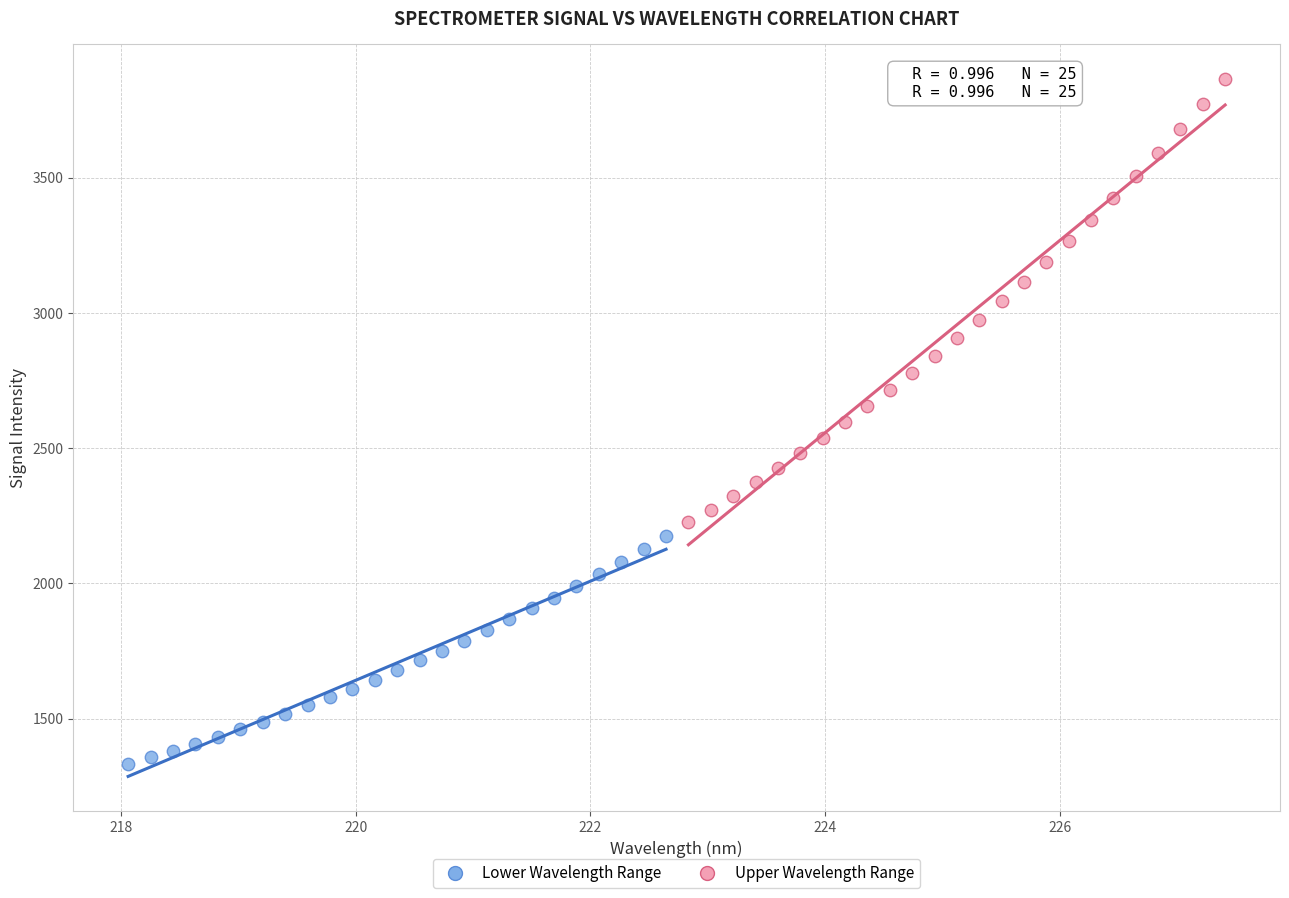

Which series contains the highest Y value?

Upper Wavelength Range